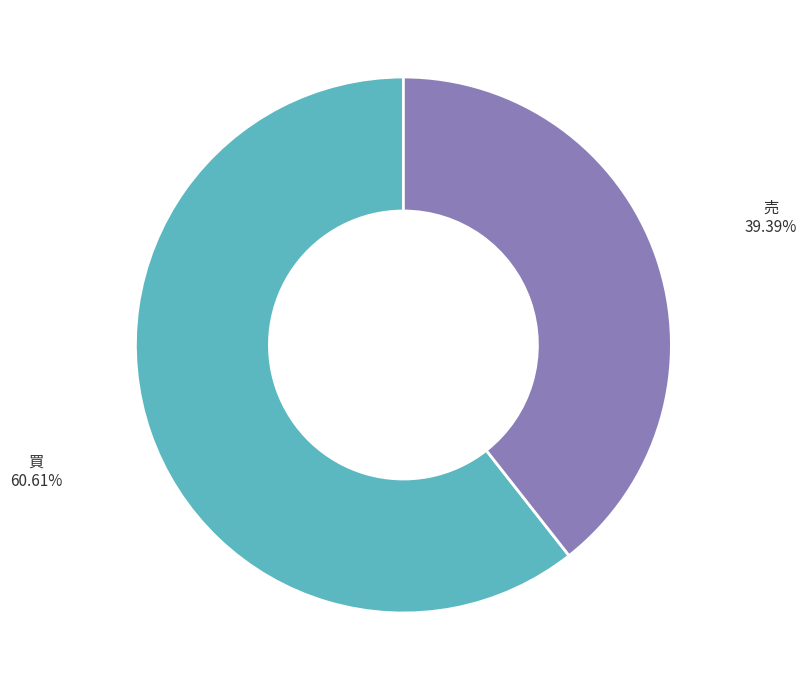

Is 買 the majority of the pie?

Yes